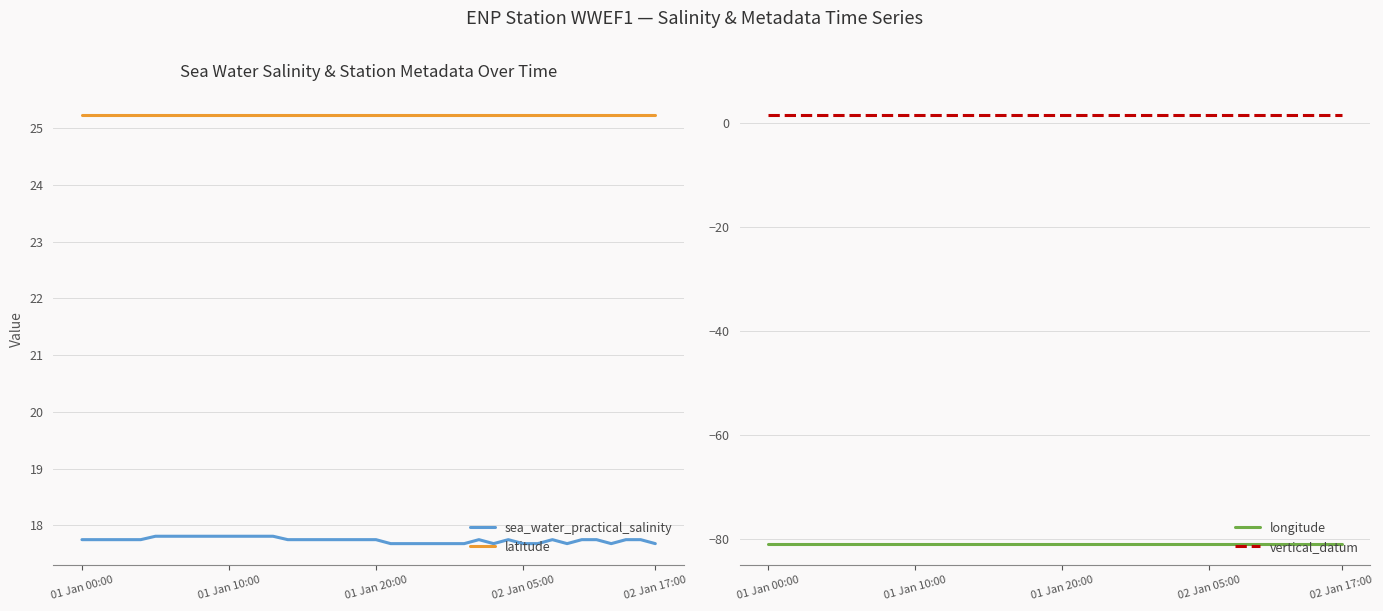

Which label corresponds to the largest value in the chart?

01 Jan 00:00